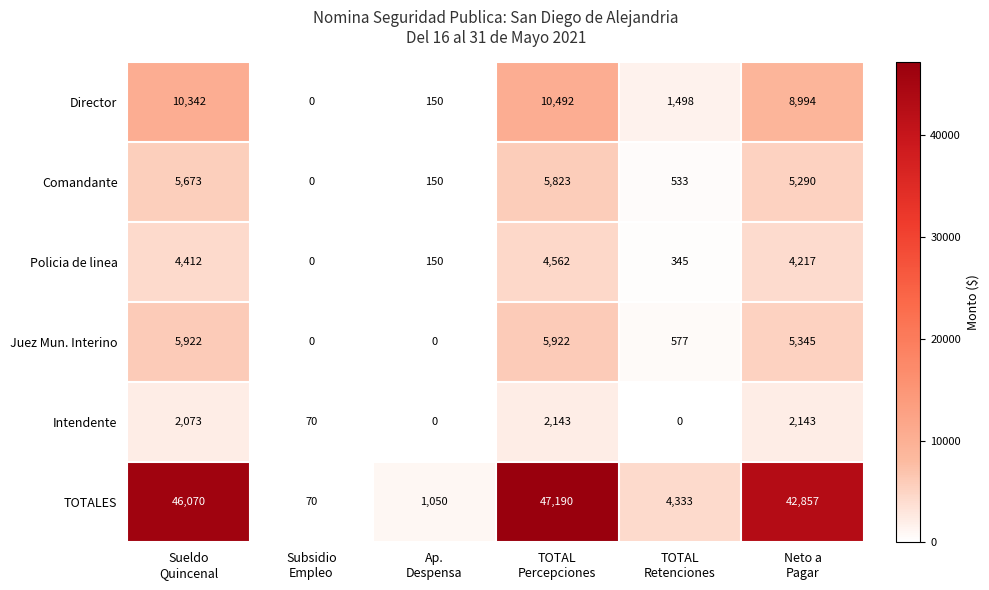

What is the total value across all series at Neto a
Pagar?

68846